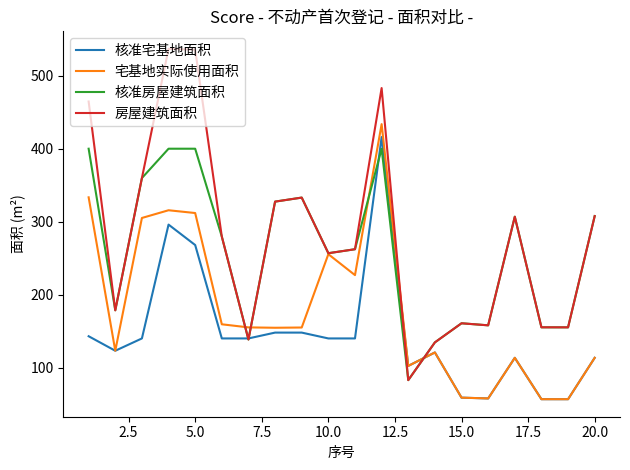

Which series has the widest spread of values?

房屋建筑面积